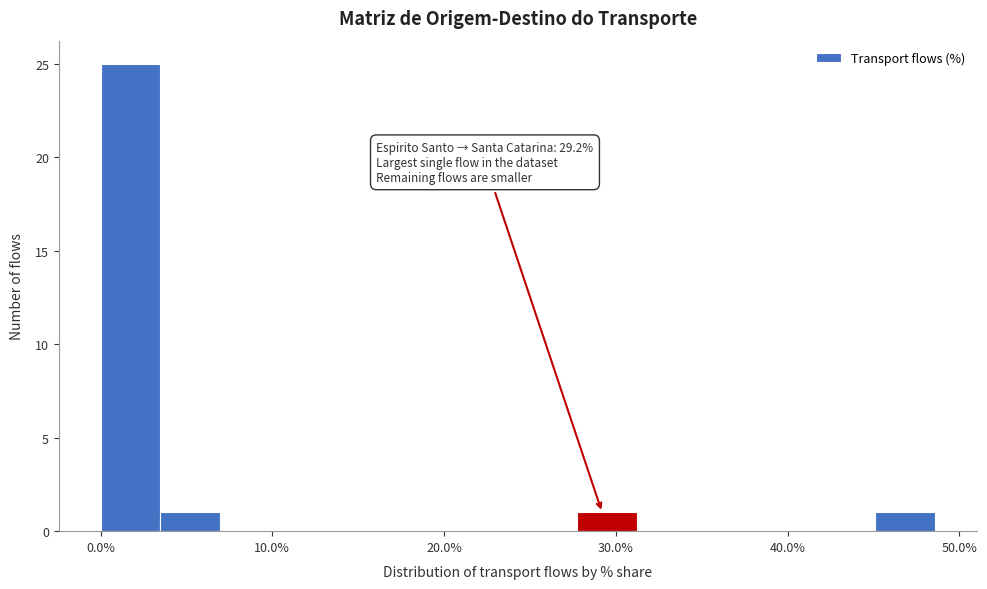

Around what value on the x-axis is the tallest bar? Give the approximate position of its centre, as read against the axis.

2